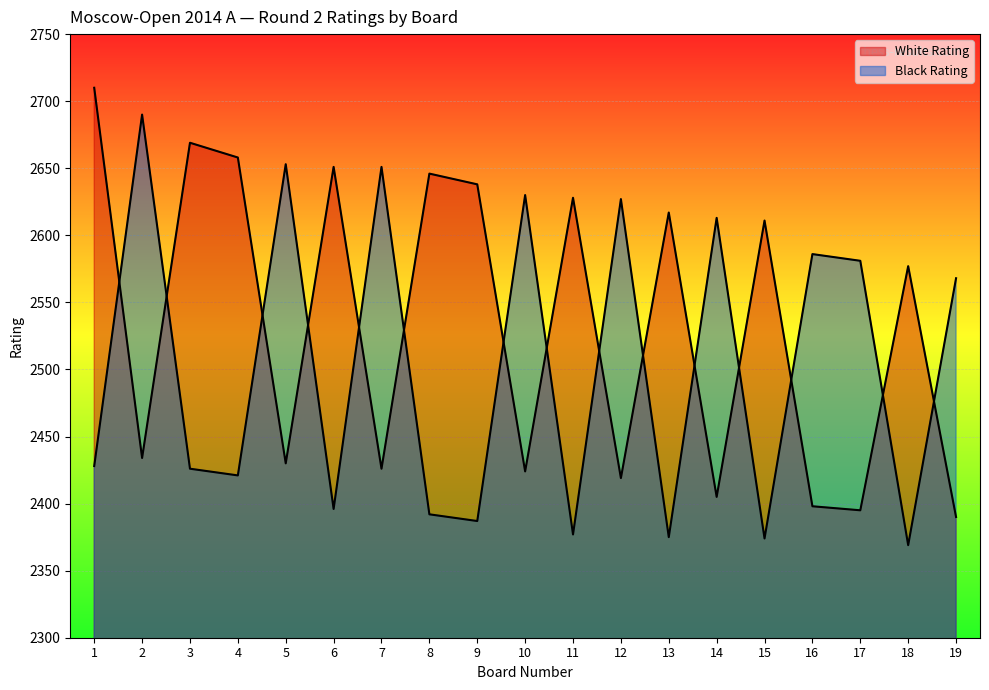

How many lines are shown in the chart?

2